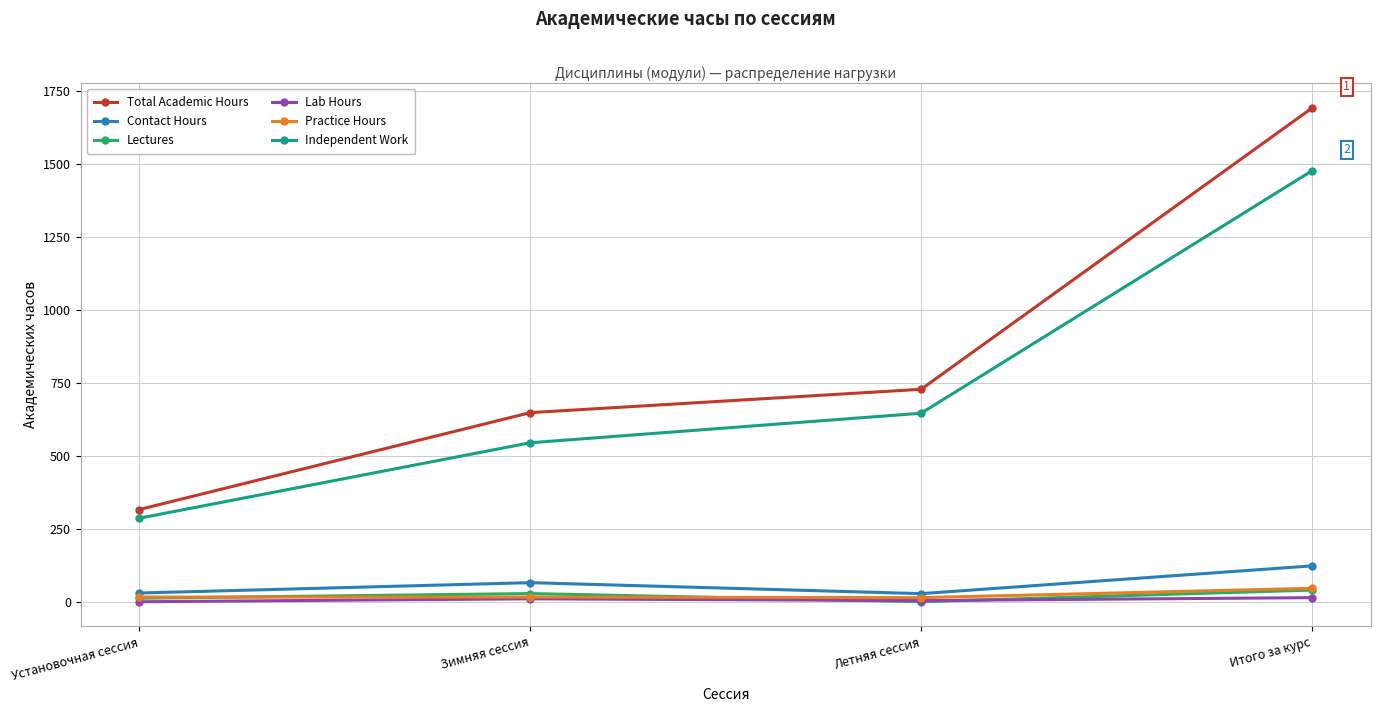

What is the value of the Practice Hours point at the 2nd from the left?

16.0